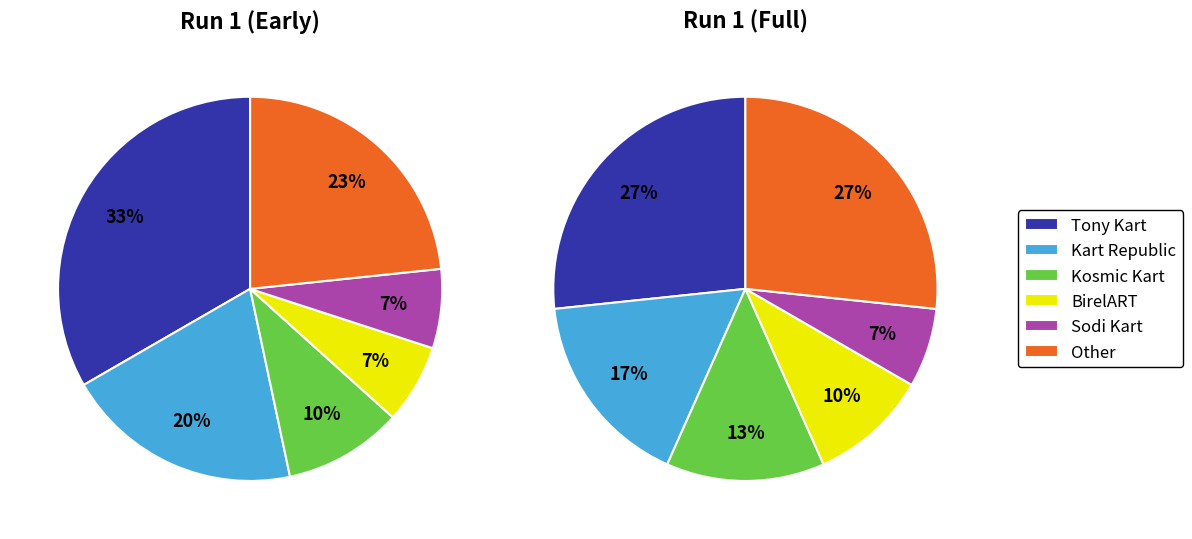

How many segments does this pie chart have?

6